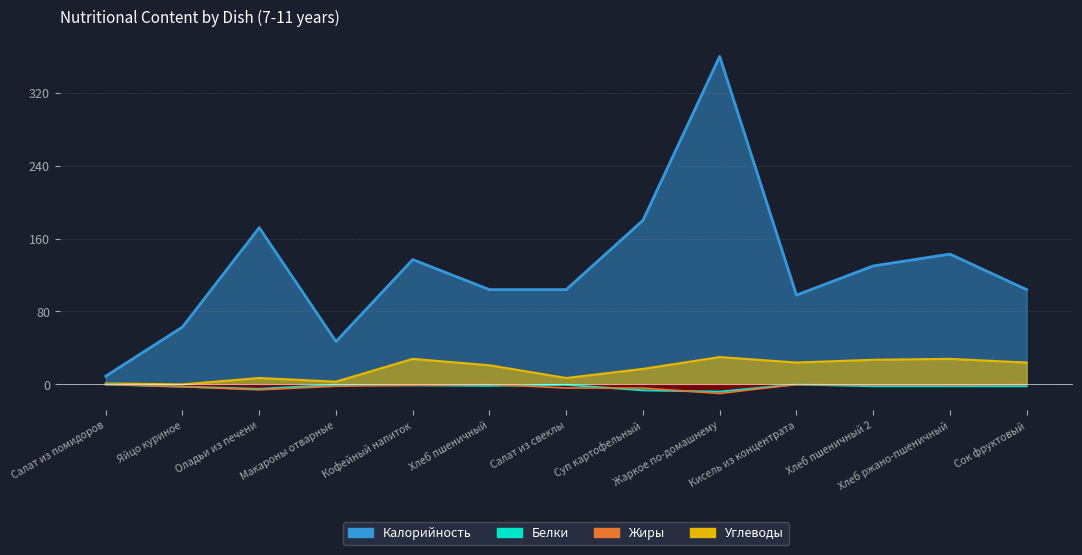

What position from the left is Жаркое по-домашнему?

9